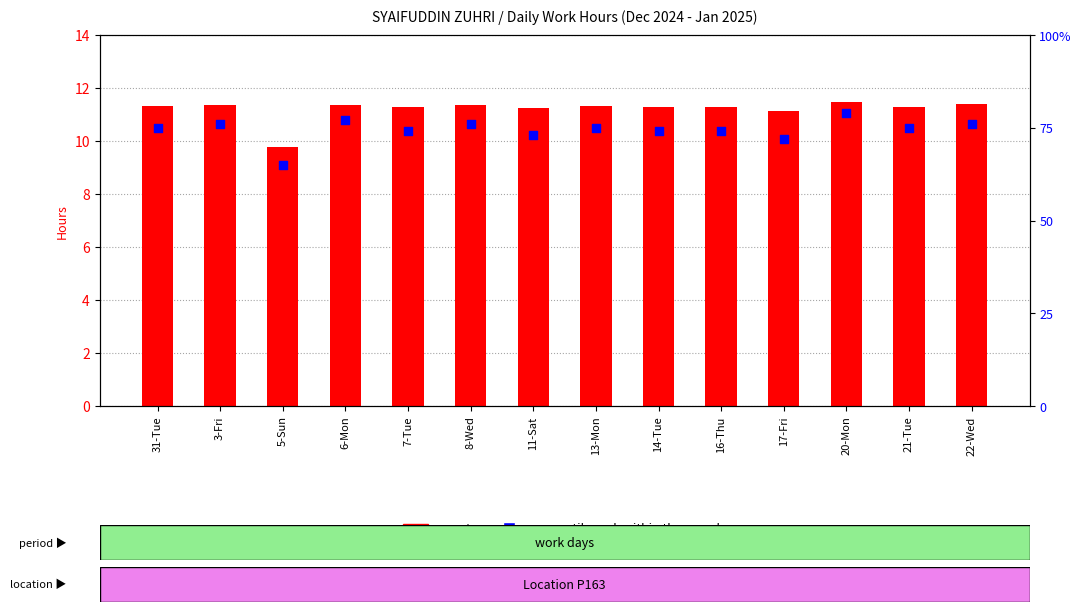

Which series has the largest Y range (max minus min)?

percentile rank within the sample